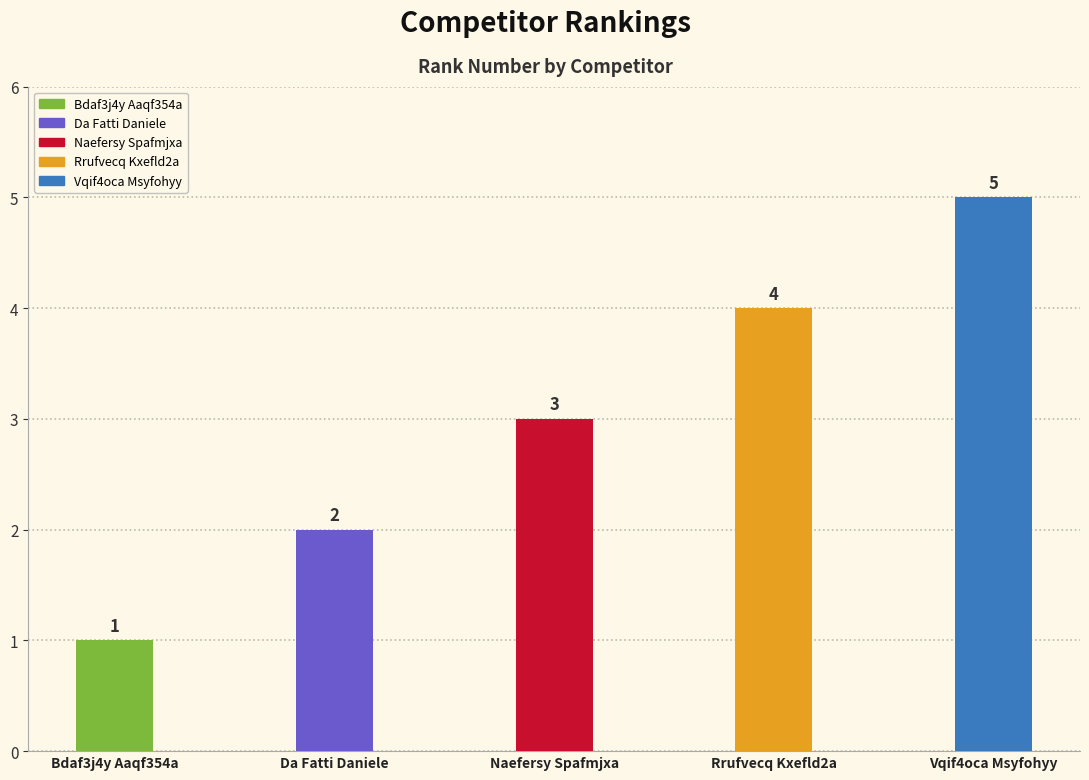

What is the approximate value at Vqif4oca Msyfohyy?

5